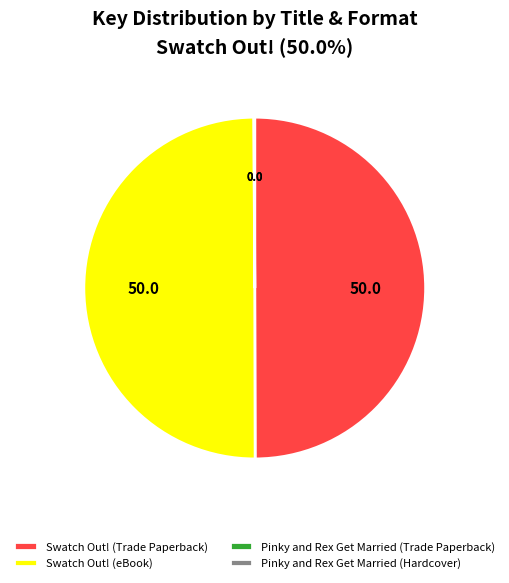

What is the ratio of the value at Swatch Out! (eBook) to the value at Swatch Out! (Trade Paperback)?

1.0